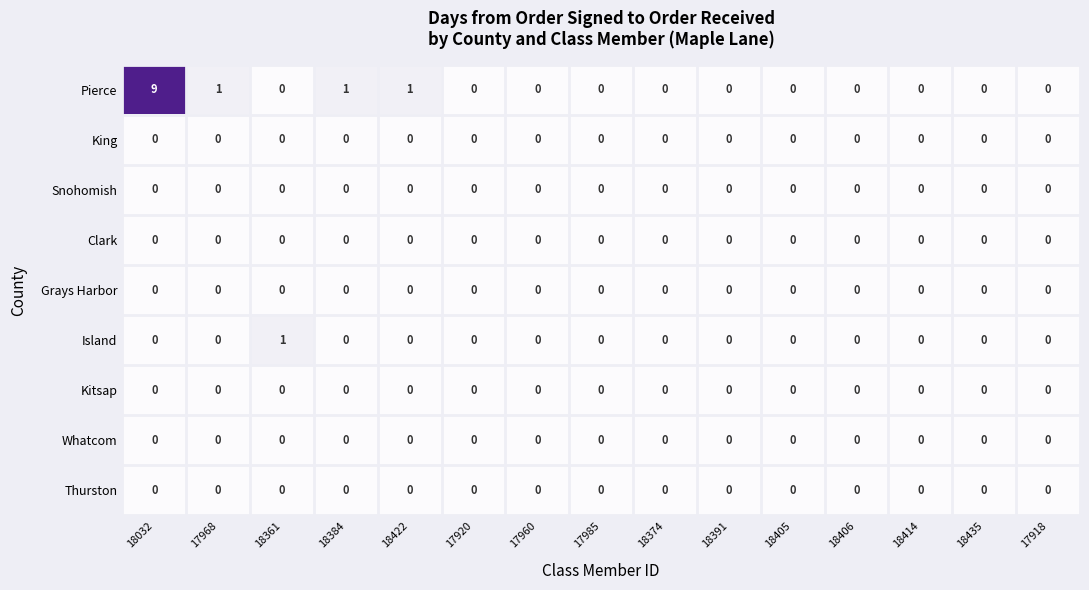

Which series has the largest total across all categories?

Pierce